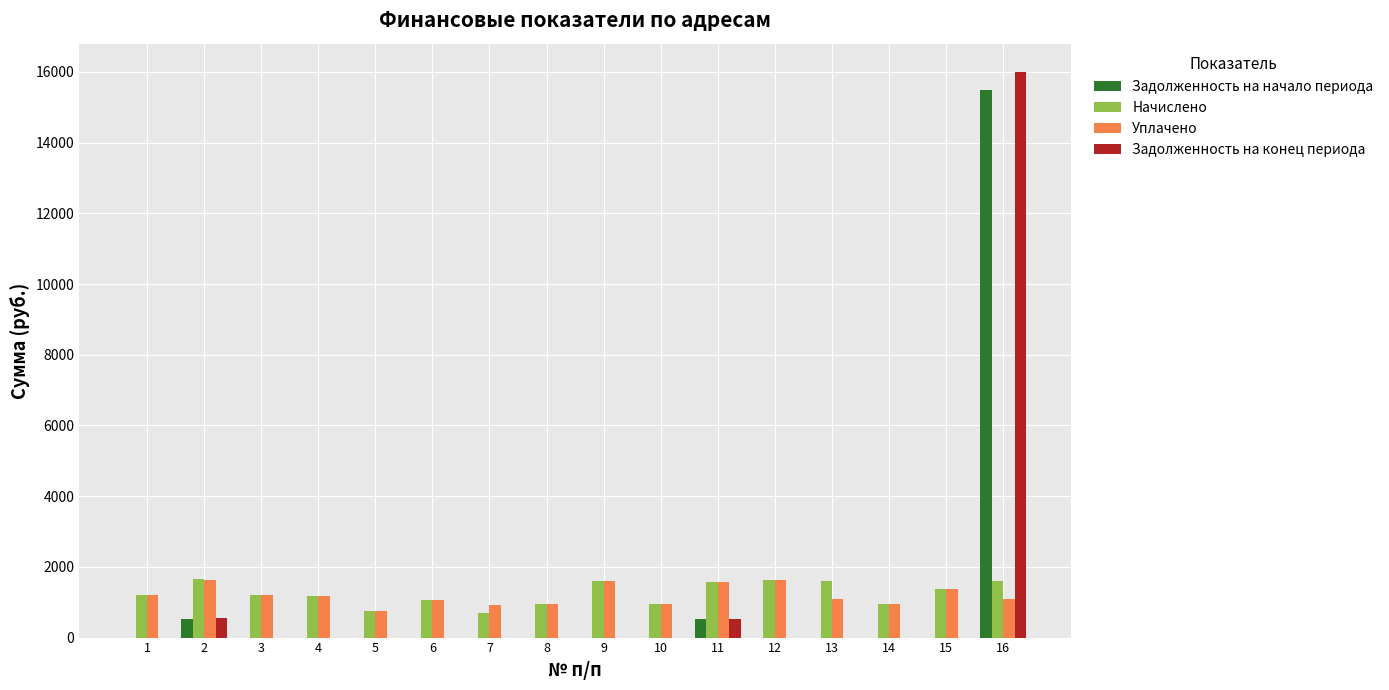

The value of Уплачено at 3 is 1216.3. True or false?

True